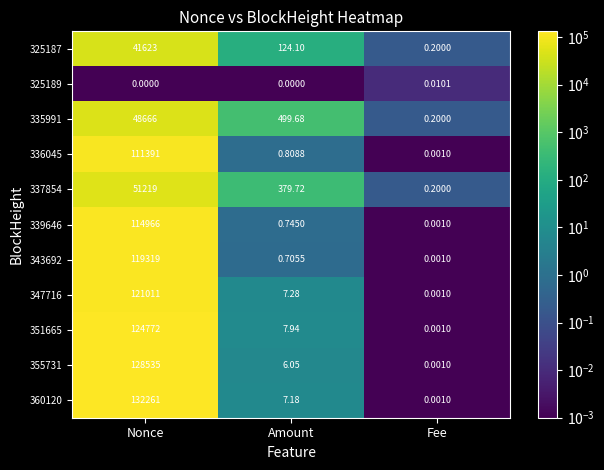

What is the greatest value displayed?

132261.0